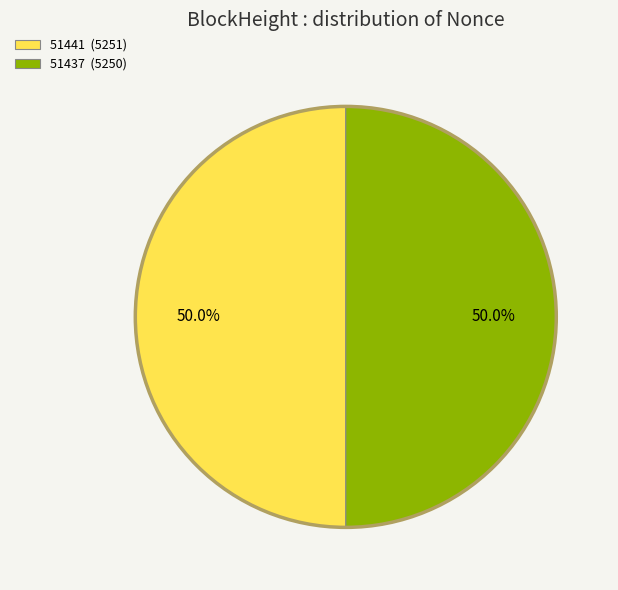

Count the number of slices in the pie.

2